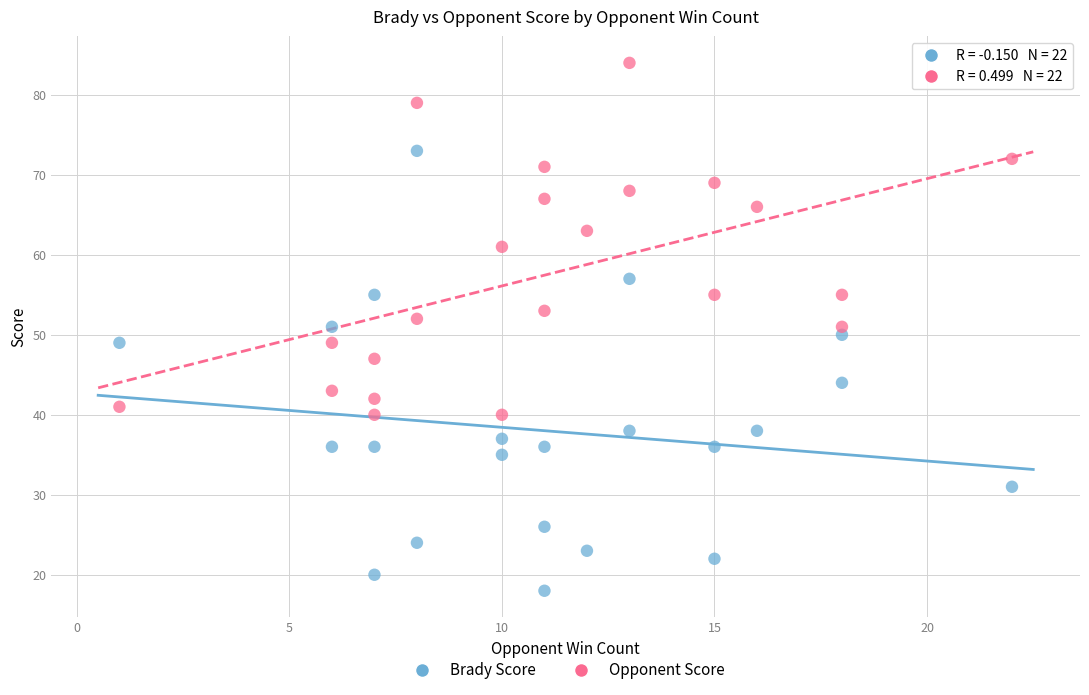

Which series contains the highest Y value?

Opponent Score